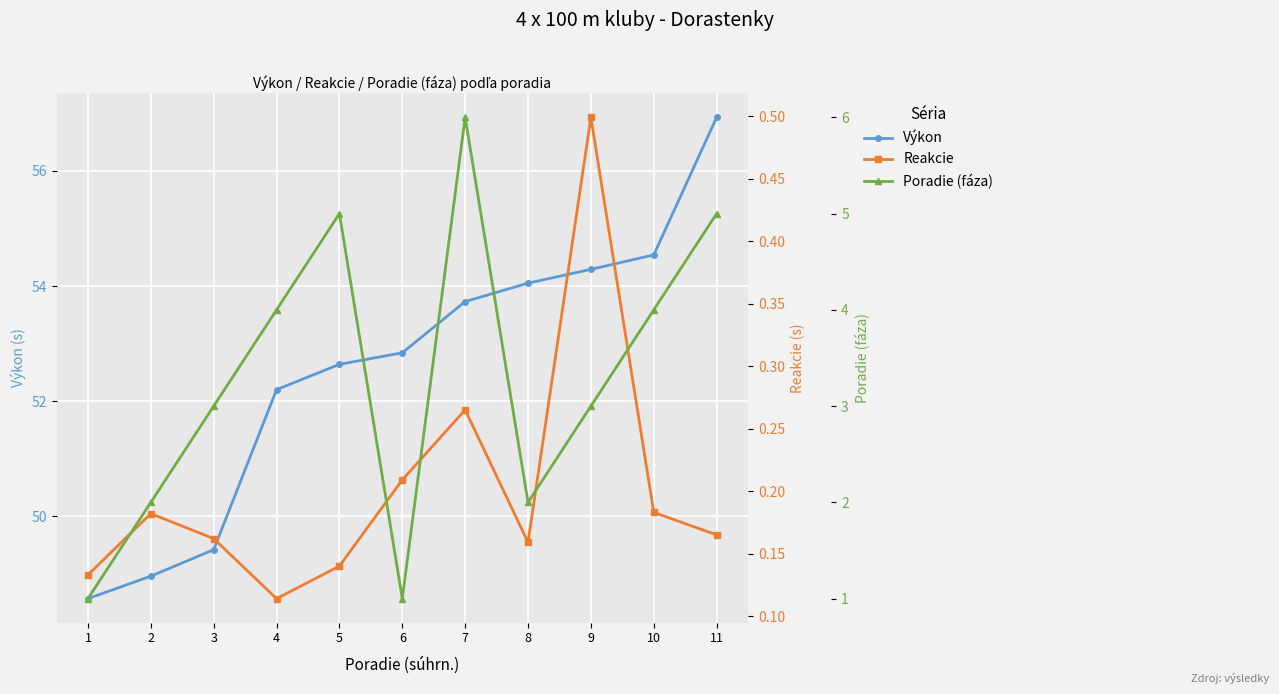

What is the maximum value for Výkon?

56.9